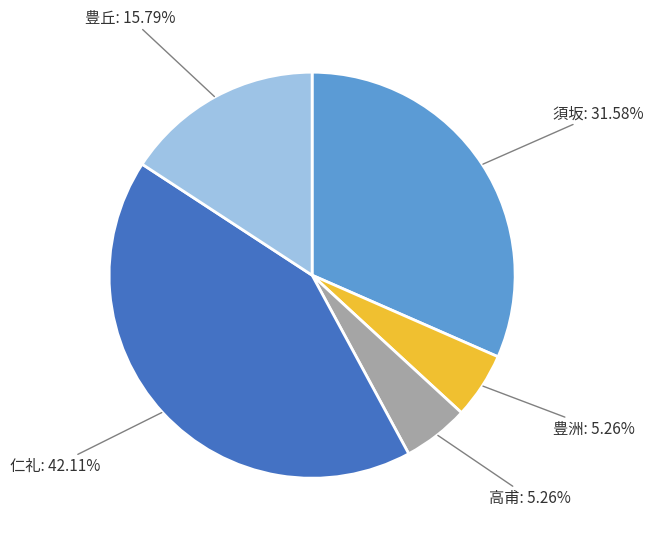

To the nearest percent, what is the combined percentage of 仁礼 and 須坂?

74%